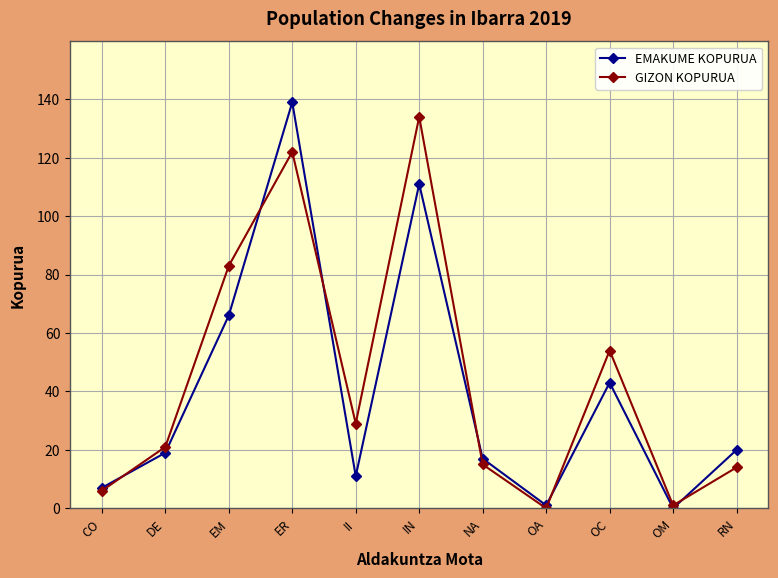

Which series changed the most between CO and NA?

EMAKUME KOPURUA